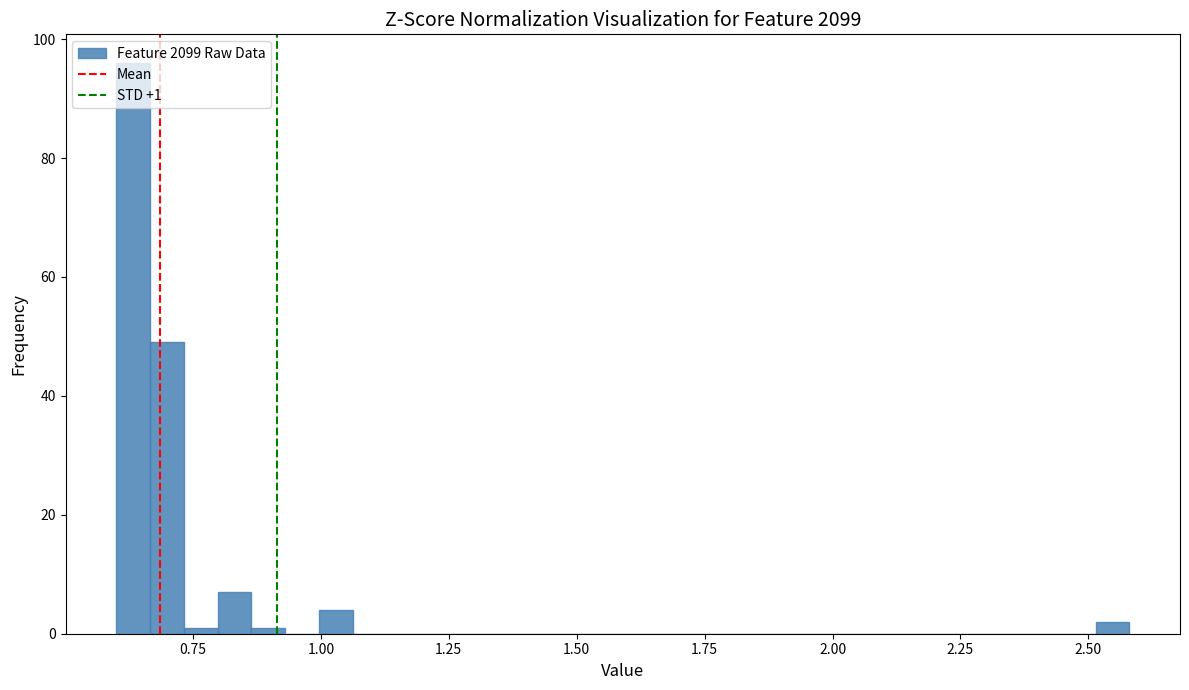

Read against the x-axis, roughly where is the centre of the tallest bar?

0.65